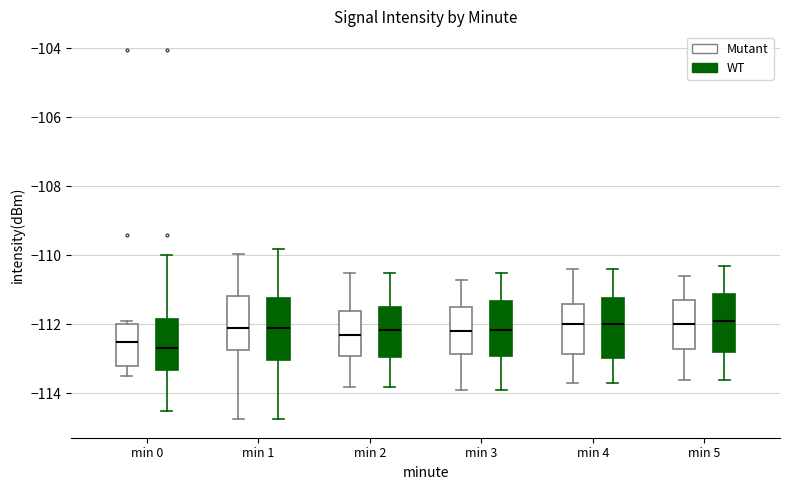

Reading left to right, transcribe this box plot: for each box, give where its median line is, the range the box spans, and where its two whiskers end, as read against the y-axis. The values are not printed on the chart, so give them approximately, as read against the axis.

min 0 (Mutant): median -112.6, box -113.2 to -112.0, whiskers -113.4 to -112.0 (just above the box's upper edge)
min 0 (WT): median -112.6, box -113.4 to -111.8, whiskers -114.6 to -110.0
min 1 (Mutant): median -112.0, box -112.8 to -111.2, whiskers -114.8 to -110.0
min 1 (WT): median -112.0, box -113.0 to -111.2, whiskers -114.8 to -109.8
min 2 (Mutant): median -112.2, box -112.8 to -111.6, whiskers -113.8 to -110.4
min 2 (WT): median -112.2, box -113.0 to -111.4, whiskers -113.8 to -110.4
min 3 (Mutant): median -112.2, box -112.8 to -111.4, whiskers -113.8 to -110.6
min 3 (WT): median -112.2, box -113.0 to -111.4, whiskers -113.8 to -110.4
min 4 (Mutant): median -112.0, box -112.8 to -111.4, whiskers -113.6 to -110.4
min 4 (WT): median -112.0, box -113.0 to -111.2, whiskers -113.6 to -110.4
min 5 (Mutant): median -112.0, box -112.6 to -111.2, whiskers -113.6 to -110.6
min 5 (WT): median -111.8, box -112.8 to -111.2, whiskers -113.6 to -110.2